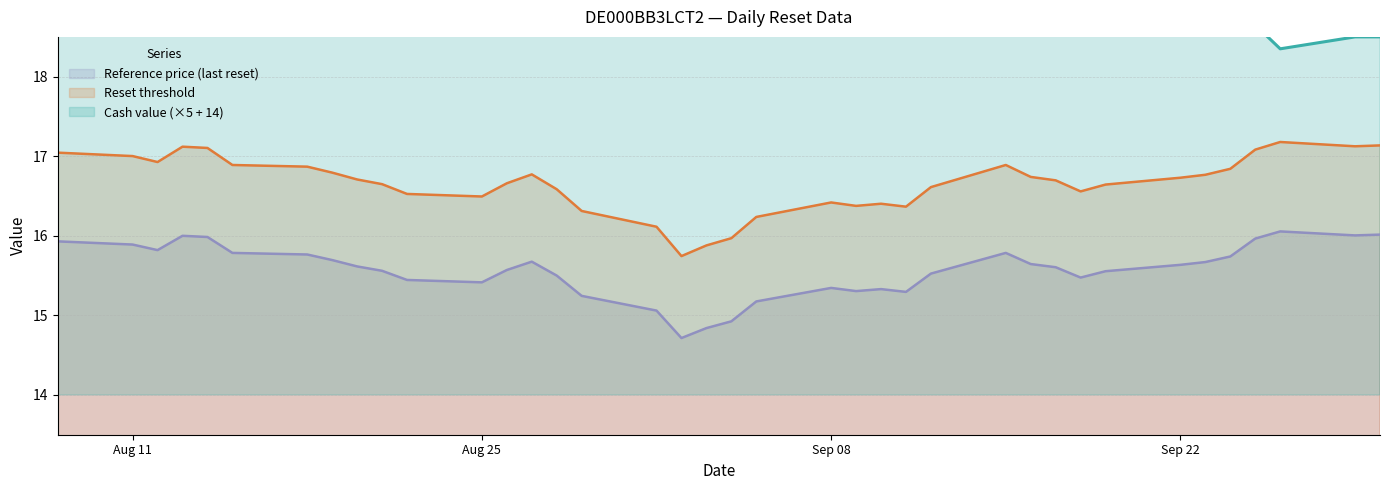

True or false: Reference price (last reset) and Reset threshold cross at least once.

False